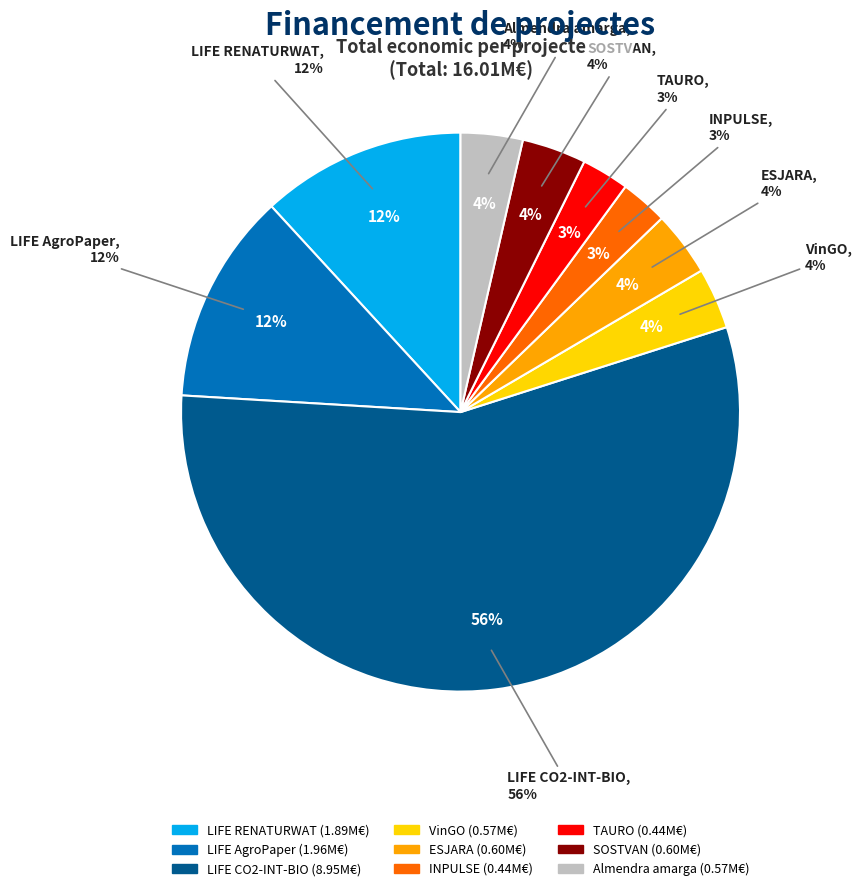

Which slice is the smallest?

INPULSE